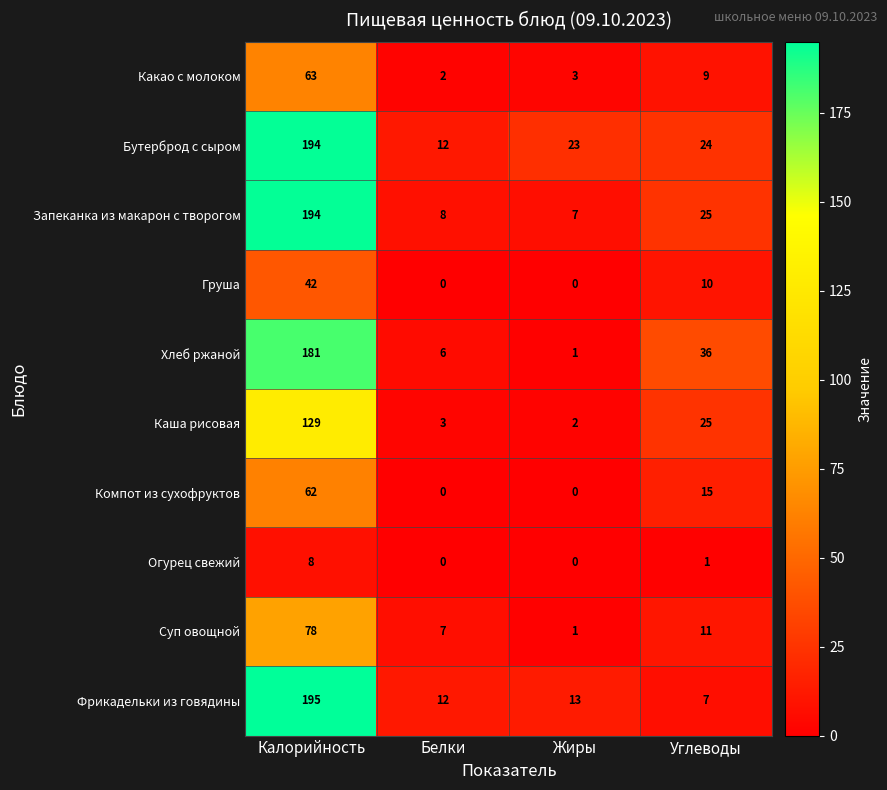

At how many categories does at least one series exceed 21?

3